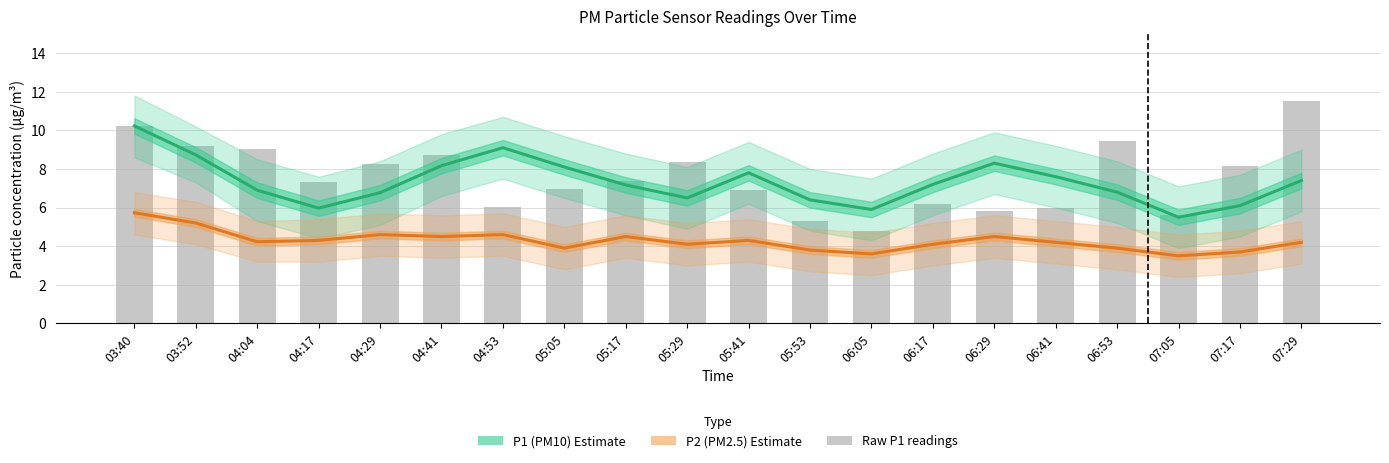

Reading left to right, list all the values displayed in this chart.

P1 (PM10) Estimate: 03:40=10.2	03:52=8.7	04:04=6.9	04:17=6.0	04:29=6.8	04:41=8.2	04:53=9.1	05:05=8.1	05:17=7.2	05:29=6.5	05:41=7.8	05:53=6.4	06:05=5.9	06:17=7.2	06:29=8.3	06:41=7.6	06:53=6.8	07:05=5.5	07:17=6.1	07:29=7.4
P2 (PM2.5) Estimate: 03:40=5.7	03:52=5.2	04:04=4.2	04:17=4.3	04:29=4.6	04:41=4.5	04:53=4.6	05:05=3.9	05:17=4.5	05:29=4.1	05:41=4.3	05:53=3.8	06:05=3.6	06:17=4.1	06:29=4.5	06:41=4.2	06:53=3.9	07:05=3.5	07:17=3.7	07:29=4.2
Raw P1 readings: 03:40=10.2	03:52=9.2	04:04=9.0	04:17=7.3	04:29=8.3	04:41=8.7	04:53=6.0	05:05=7.0	05:17=7.4	05:29=8.4	05:41=6.9	05:53=5.3	06:05=4.8	06:17=6.2	06:29=5.8	06:41=6.0	06:53=9.4	07:05=5.6	07:17=8.2	07:29=11.5